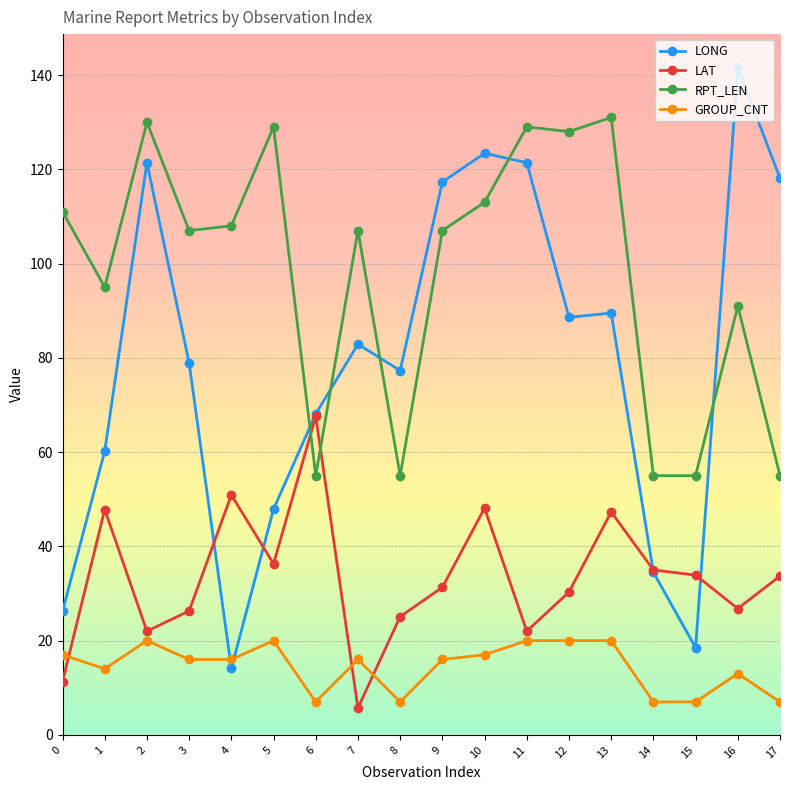

What are all the series names shown in the legend?

LONG, LAT, RPT_LEN, GROUP_CNT